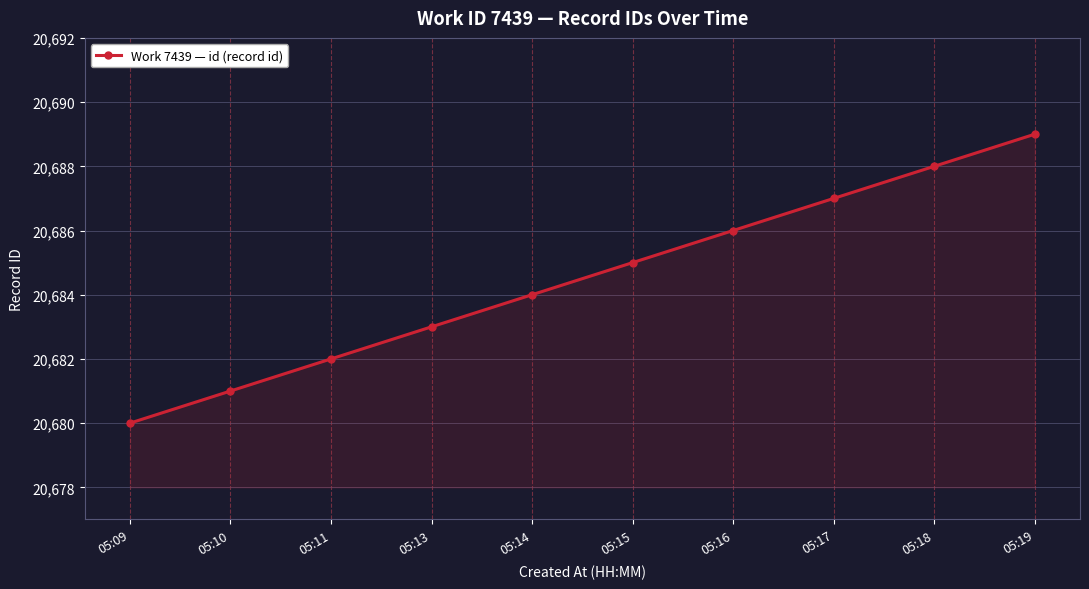

Count the number of categories in the chart.

10